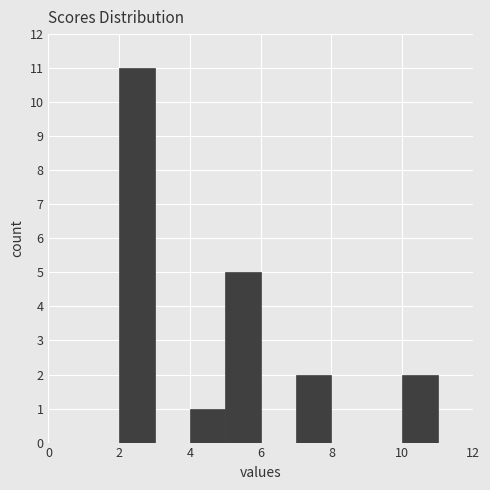

Reading left to right, transcribe this chart: for each bar, give the range it covers on the x-axis and its height. The values are not printed on the chart, so give them approximately, as read against the axis.

0 to 1: 0
1 to 2: 0
2 to 3: 11
3 to 4: 0
4 to 5: 1
5 to 6: 5
6 to 7: 0
7 to 8: 2
8 to 9: 0
9 to 10: 0
10 to 11: 2
11 to 12: 0